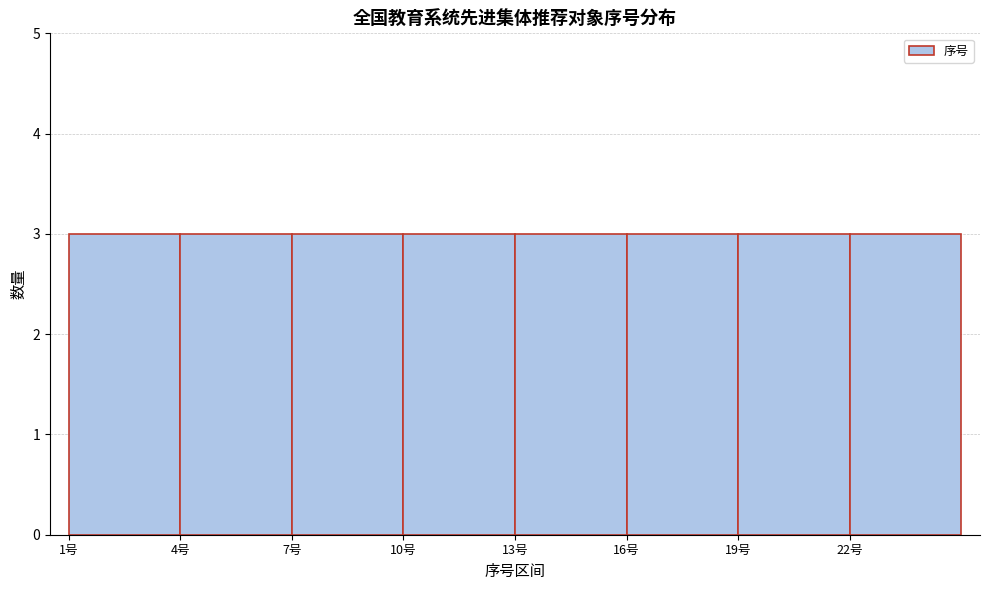

Reading left to right, list every bar in this chart as the range it spans on the x-axis followed by its height. The values are not printed on the chart, so give them approximately, as read against the axis.

1 to 4: 3
4 to 7: 3
7 to 10: 3
10 to 13: 3
13 to 16: 3
16 to 19: 3
19 to 22: 3
22 to 25: 3